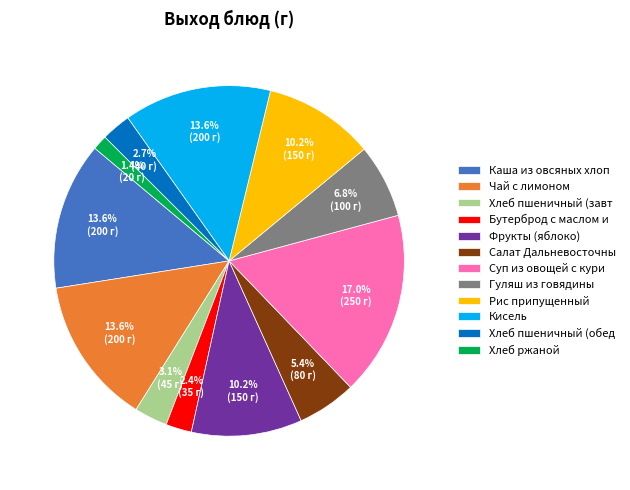

To the nearest percent, what is the difference between the largest and smallest slice percentages?

16%